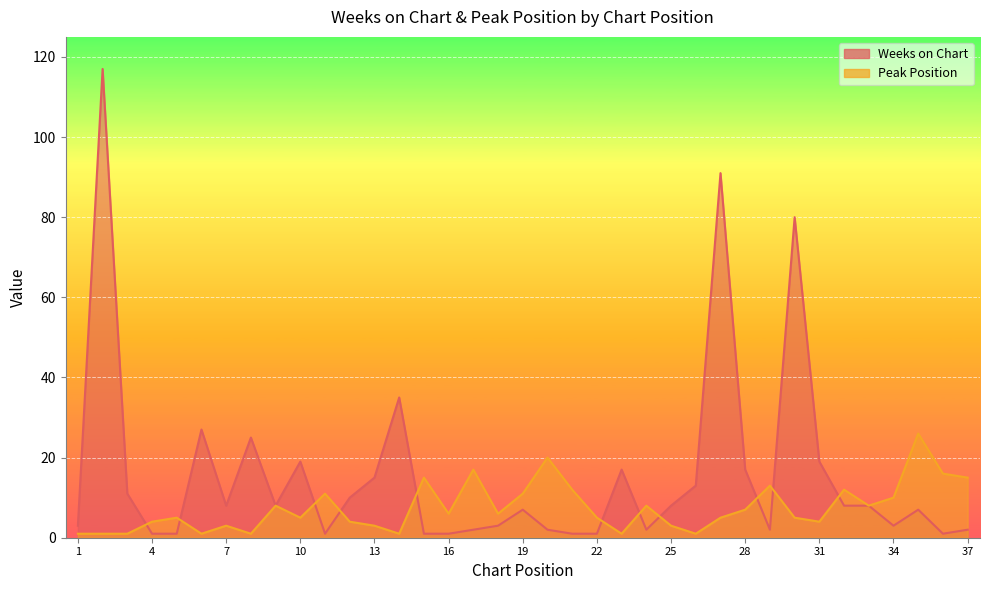

List the series in order of their overall mean, highest first.

Weeks on Chart, Peak Position